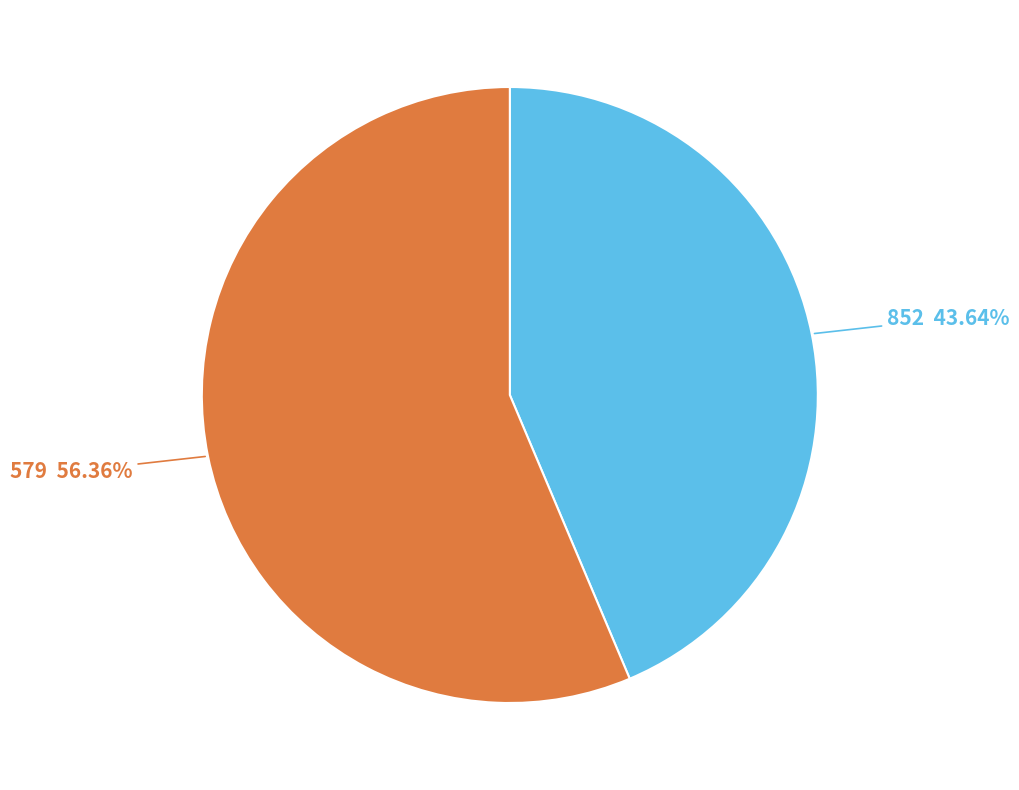

To the nearest percent, what percentage of the pie is 579?

56%